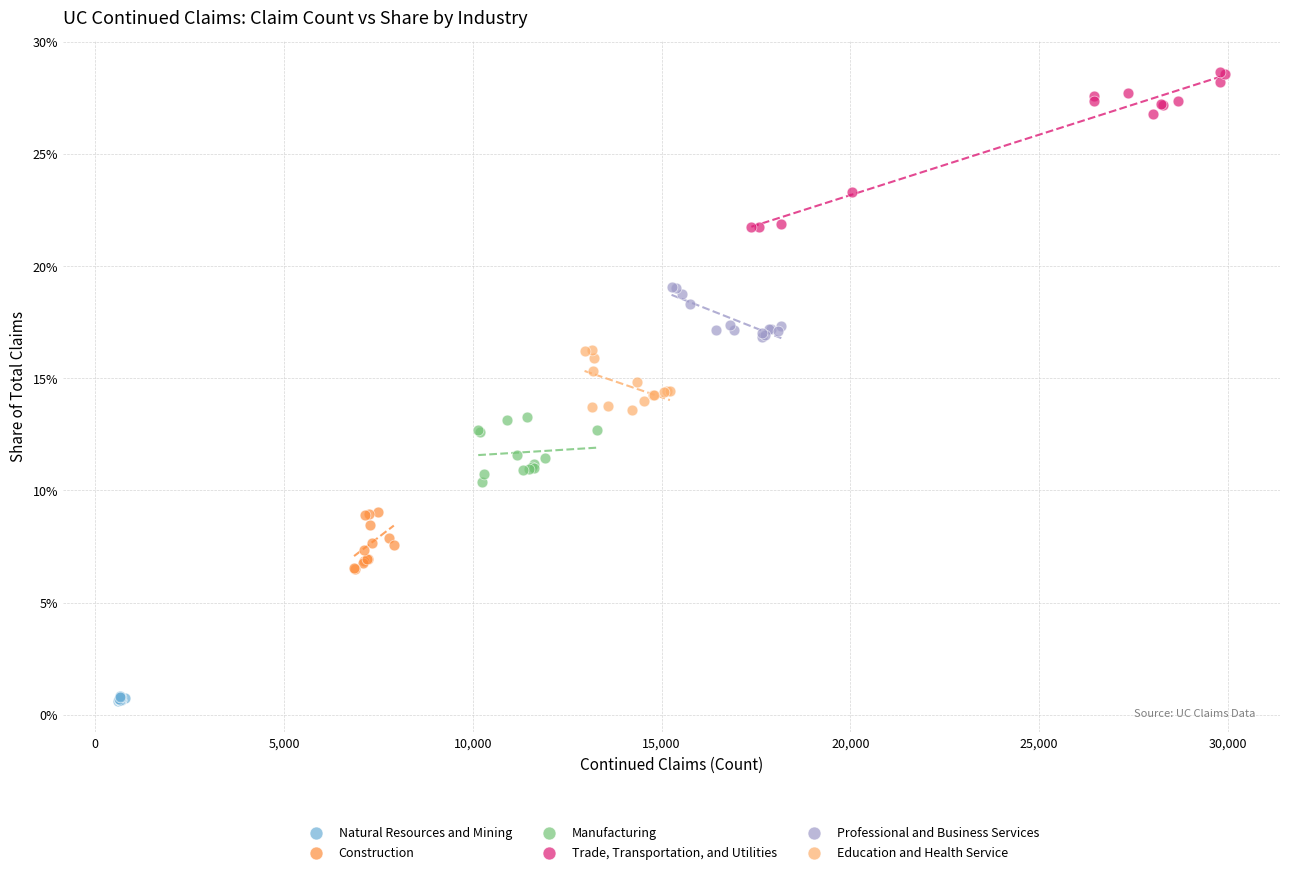

Which series contains the highest Y value?

Trade, Transportation, and Utilities